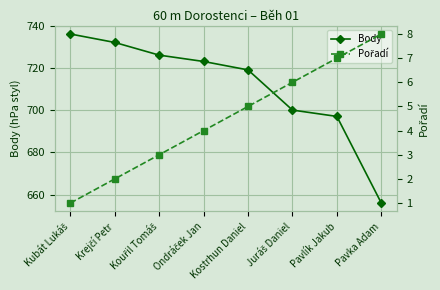

True or false: Body and Pořadí cross at least once.

False